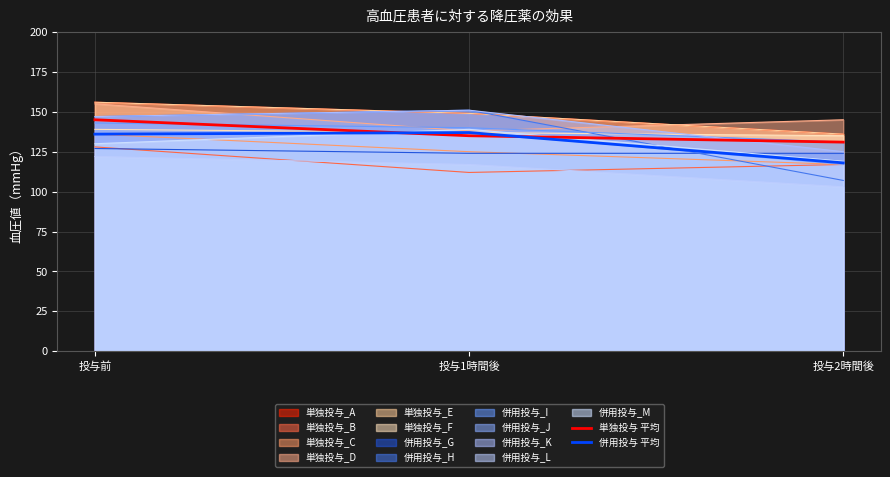

Which category has the highest value across all series?

投与前